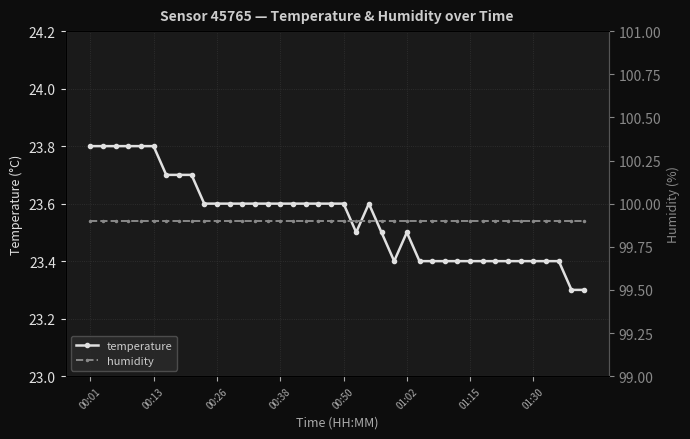

Rank the series at 21 from highest to lowest value.

humidity, temperature